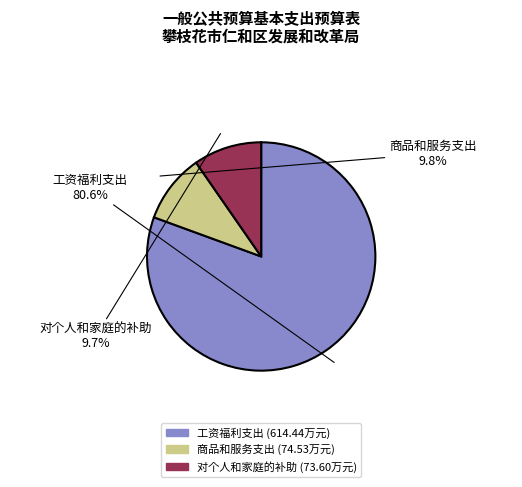

Which has a higher value, 工资福利支出 or 对个人和家庭的补助?

工资福利支出